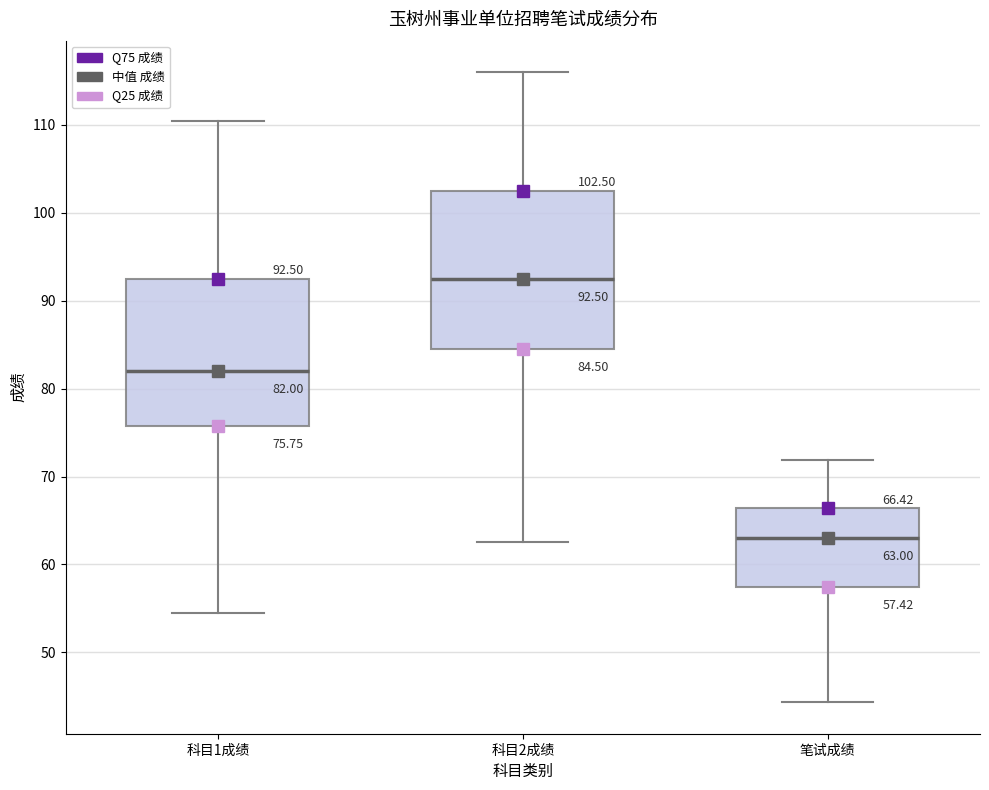

Comparing the boxes themselves (not the whiskers), which one is the tallest?

科目2成绩